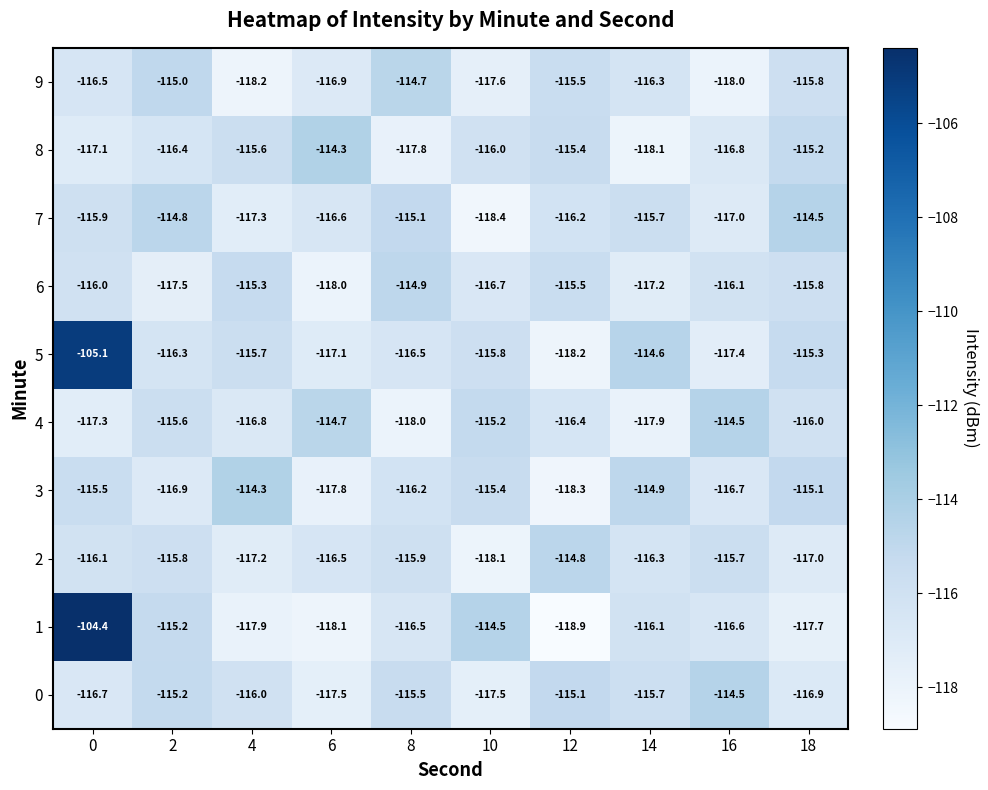

Is it true that 9 equals -152.7 at 12?

False